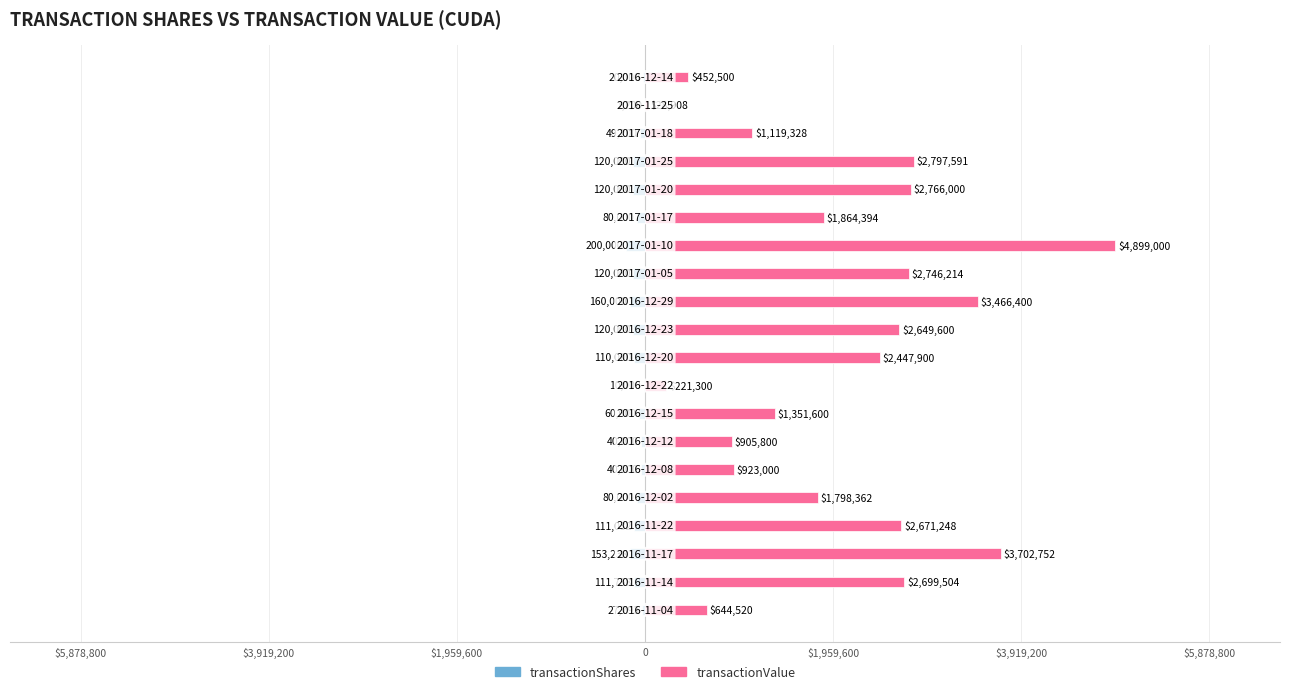

What is the sum of all transactionShares values?

-1734221